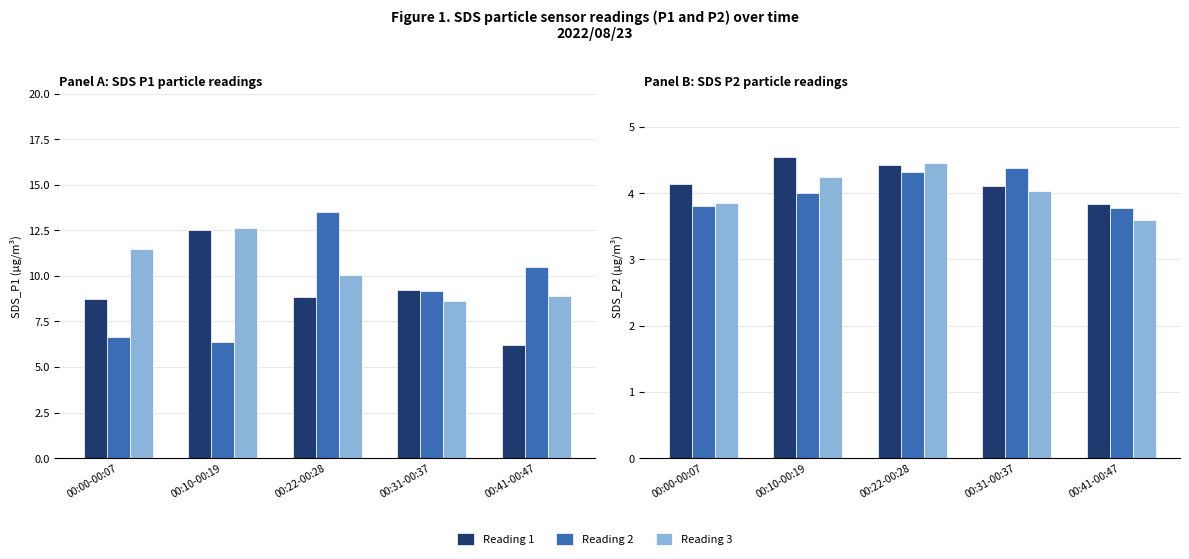

What is the label of the 3rd bar from the left?

00:22-00:28